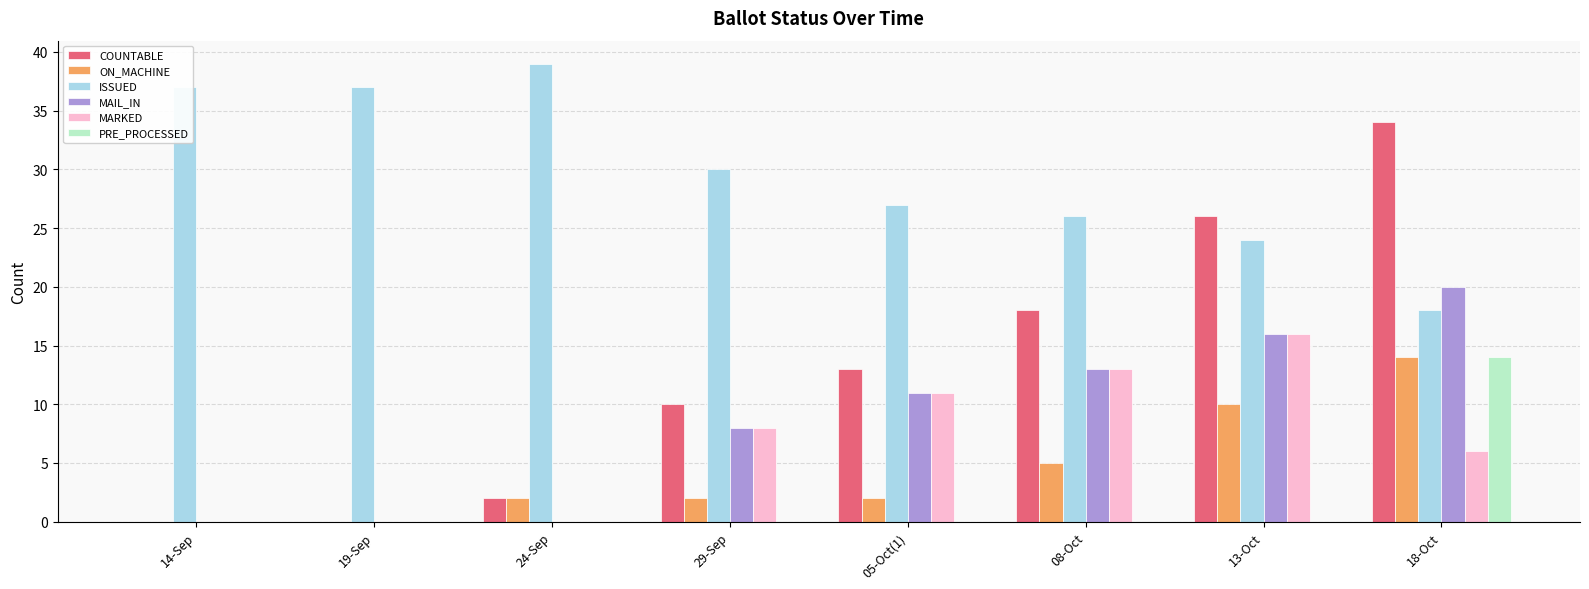

Does the chart contain stacked bars?

No